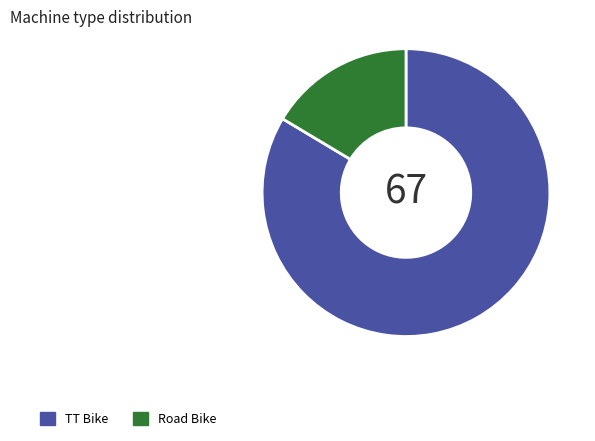

Which slice represents more than half of the pie?

TT Bike